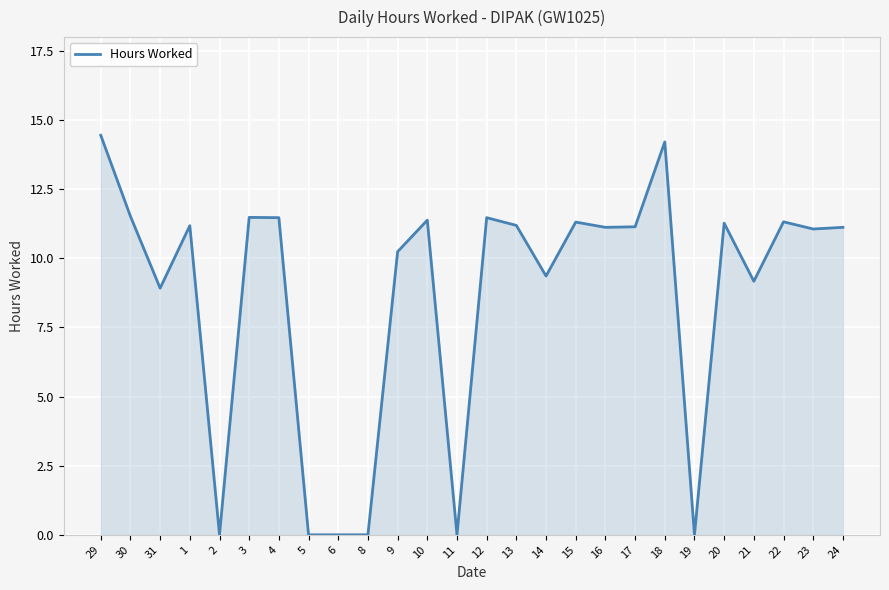

How many lines are shown in the chart?

1